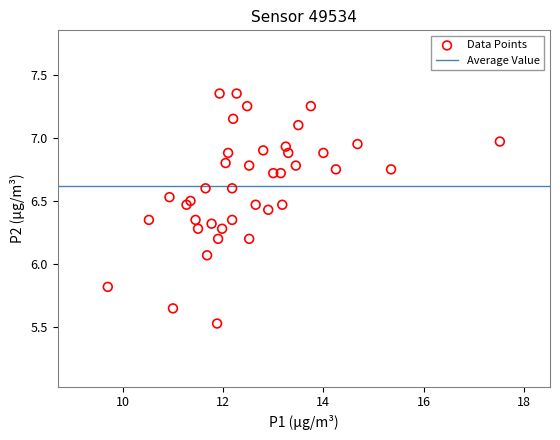

What is the range of Y values (max minus min)?

1.8